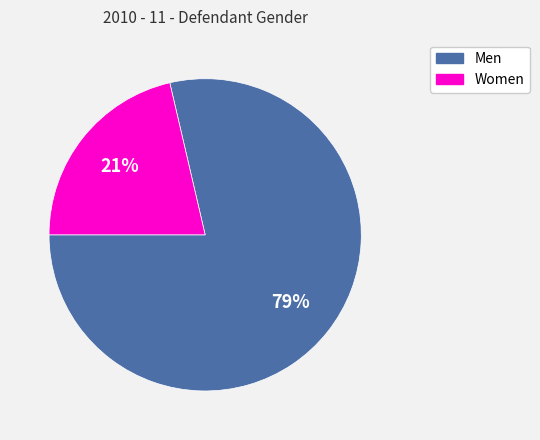

The Women slice represents 29% of the pie. True or false?

False